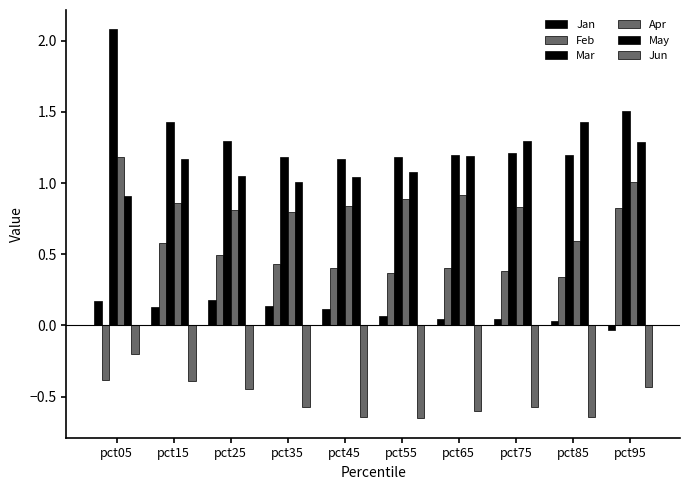

Reading left to right, transcribe all the data shown in this chart.

Jan: pct05=0.2	pct15=0.1	pct25=0.2	pct35=0.1	pct45=0.1	pct55=0.1	pct65=0.0	pct75=0.0	pct85=0.0	pct95=-0.0
Feb: pct05=-0.4	pct15=0.6	pct25=0.5	pct35=0.4	pct45=0.4	pct55=0.4	pct65=0.4	pct75=0.4	pct85=0.3	pct95=0.8
Mar: pct05=2.1	pct15=1.4	pct25=1.3	pct35=1.2	pct45=1.2	pct55=1.2	pct65=1.2	pct75=1.2	pct85=1.2	pct95=1.5
Apr: pct05=1.2	pct15=0.9	pct25=0.8	pct35=0.8	pct45=0.8	pct55=0.9	pct65=0.9	pct75=0.8	pct85=0.6	pct95=1.0
May: pct05=0.9	pct15=1.2	pct25=1.1	pct35=1.0	pct45=1.0	pct55=1.1	pct65=1.2	pct75=1.3	pct85=1.4	pct95=1.3
Jun: pct05=-0.2	pct15=-0.4	pct25=-0.4	pct35=-0.6	pct45=-0.6	pct55=-0.7	pct65=-0.6	pct75=-0.6	pct85=-0.6	pct95=-0.4